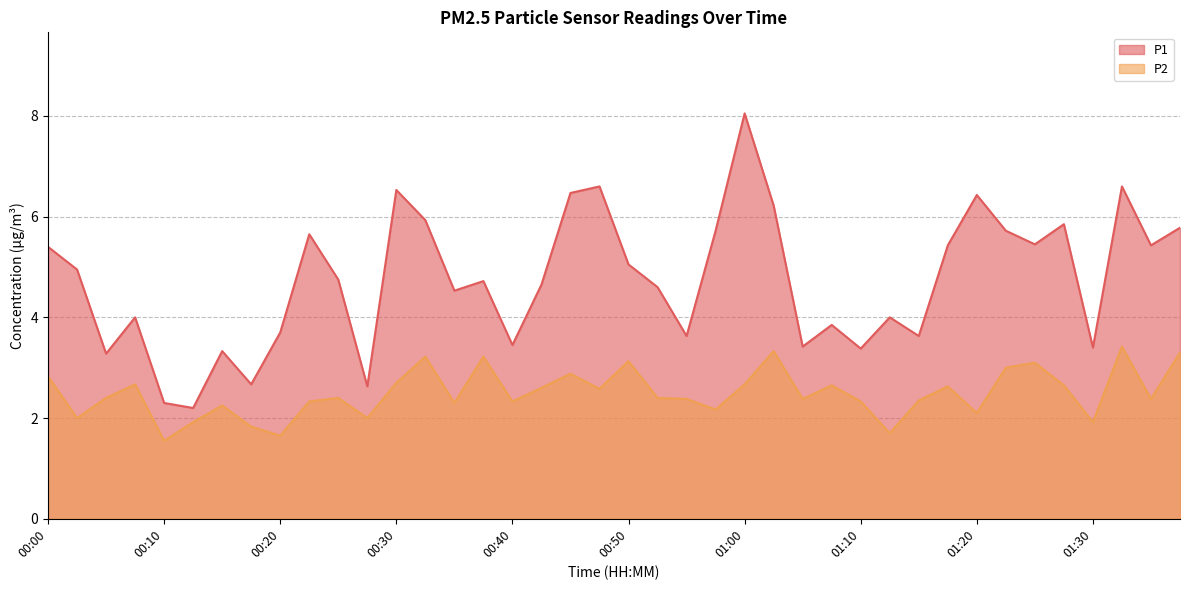

How many interior local peaks does the P1 series have?

12